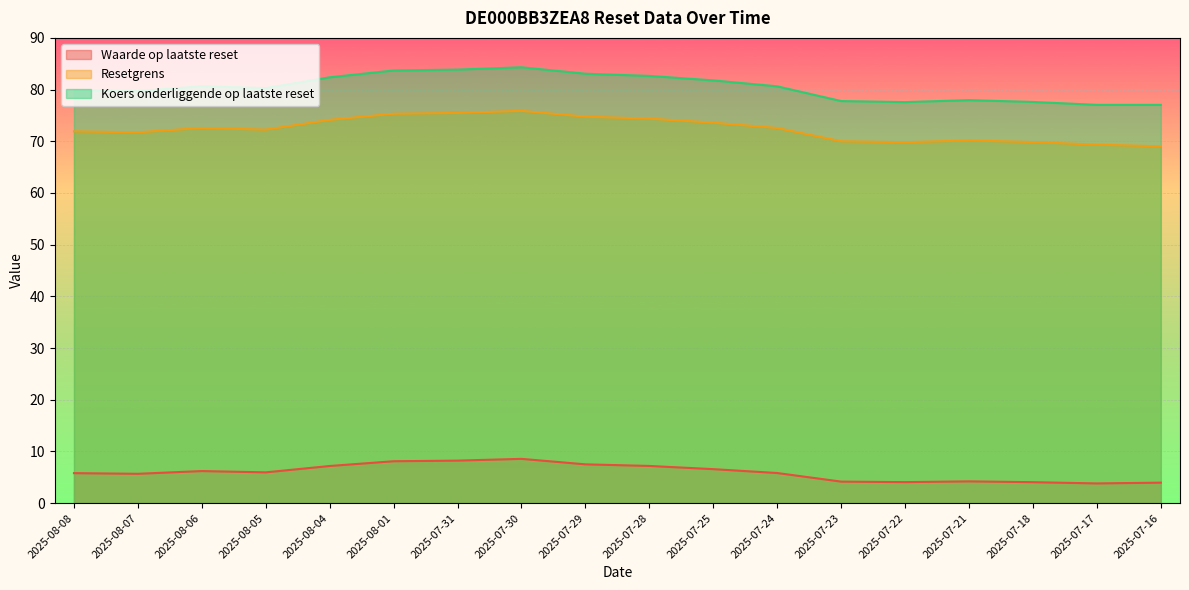

At which category does the chart reach its minimum across all series?

2025-07-17